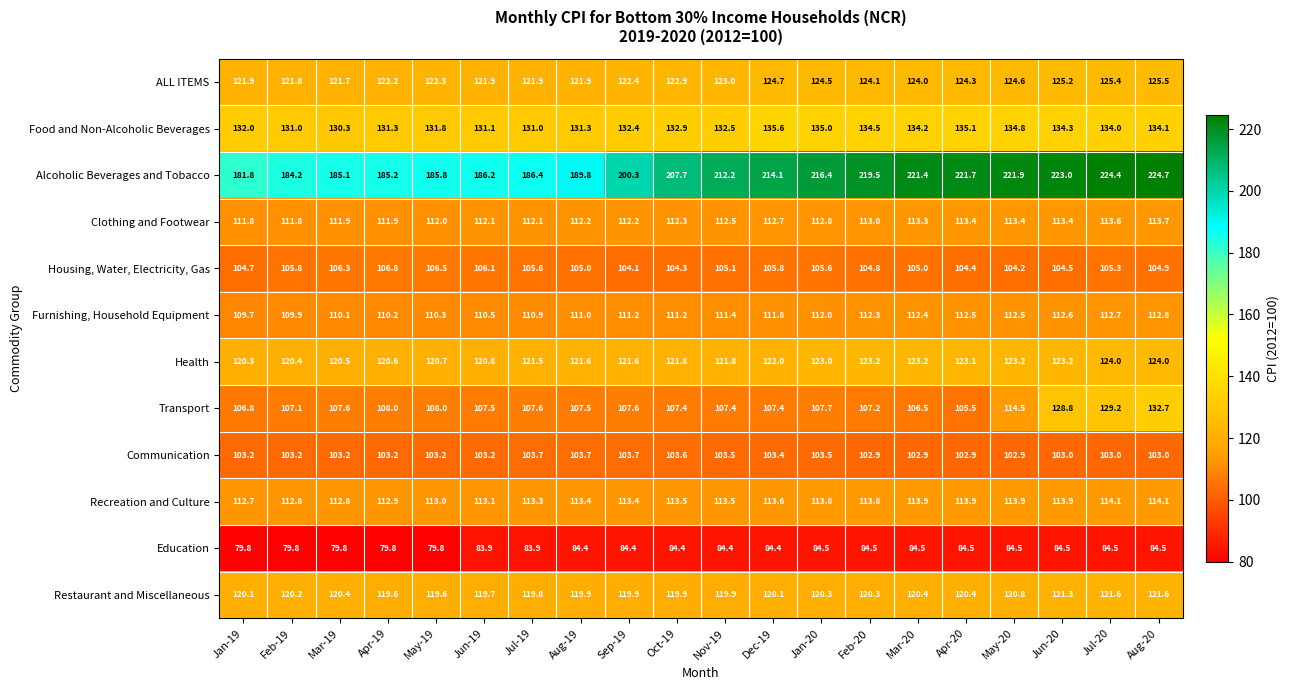

Which series has the largest total across all categories?

Alcoholic Beverages and Tobacco